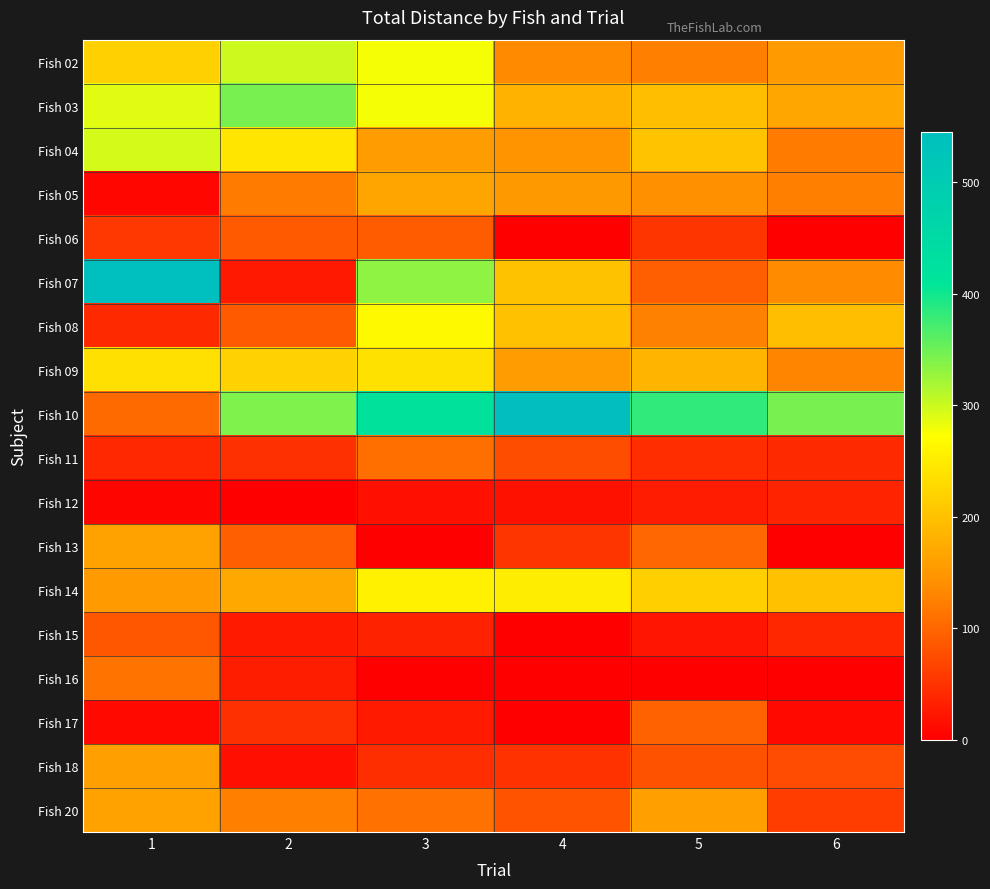

At how many categories does at least one series exceed 351?

4